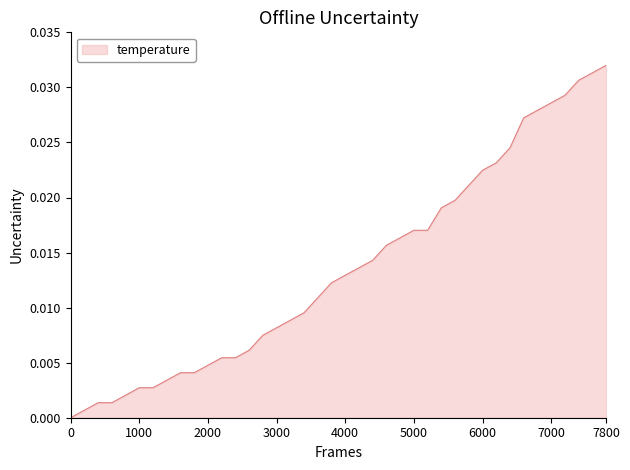

Does the chart display data point markers on the line(s)?

No